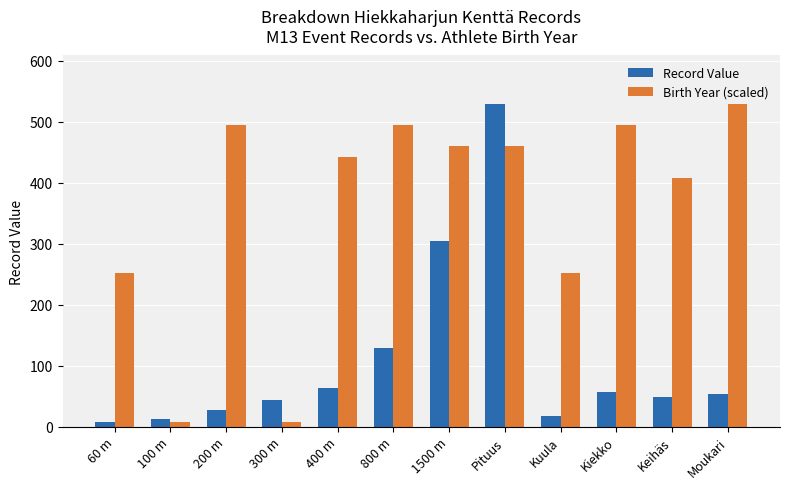

Rank the series at 800 m from highest to lowest value.

Birth Year (scaled), Record Value